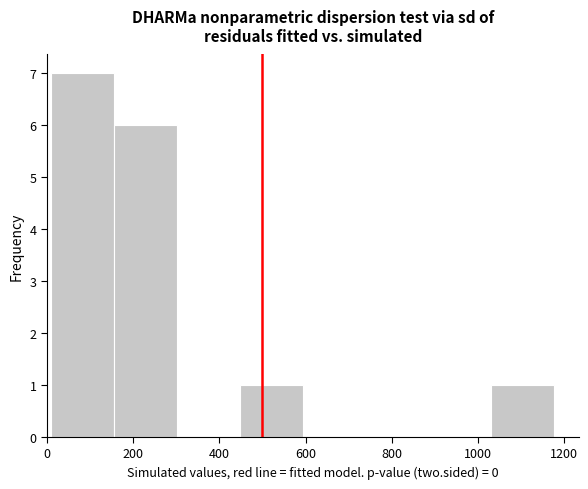

Over which range of the x-axis is the bar tallest?

20 to 160